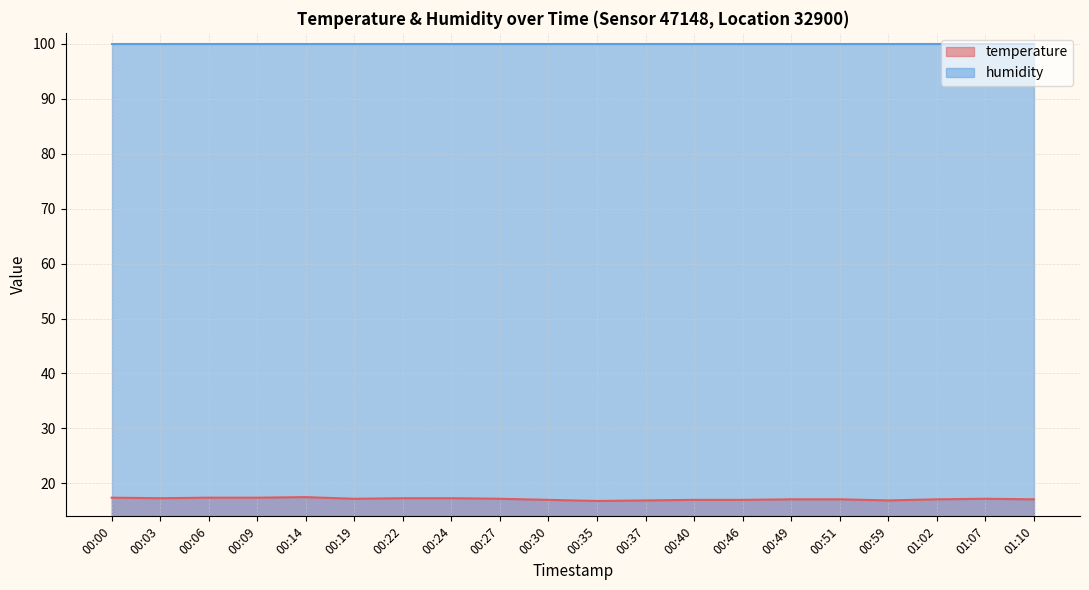

At which label does the data first exceed 17?

00:00